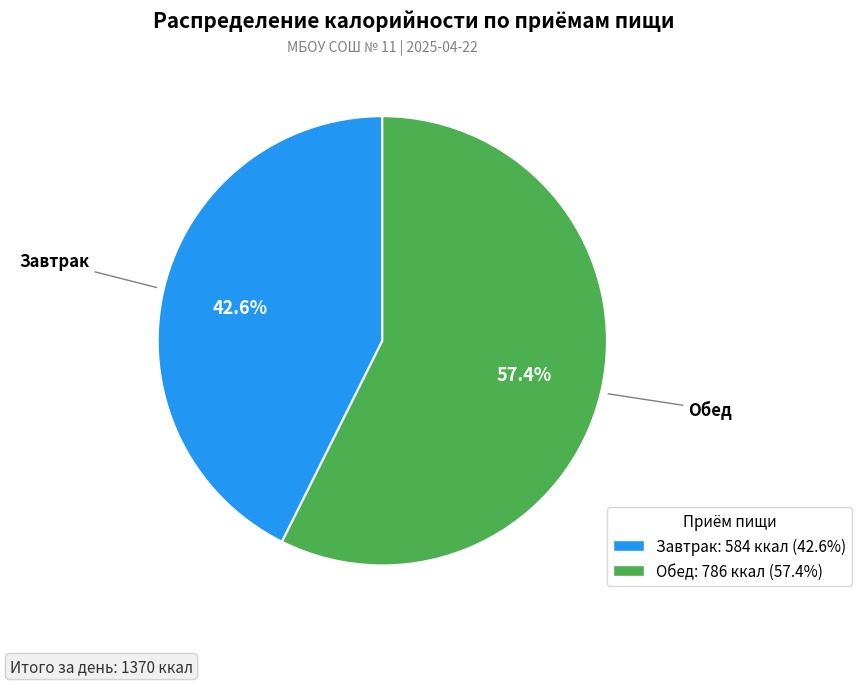

Is the sum of Завтрак and Обед greater than half?

Yes